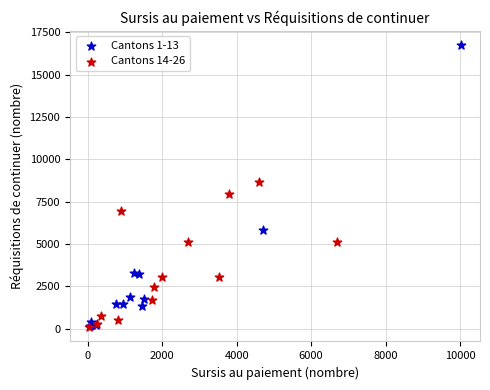

Which series has the largest Y range (max minus min)?

Cantons 1-13